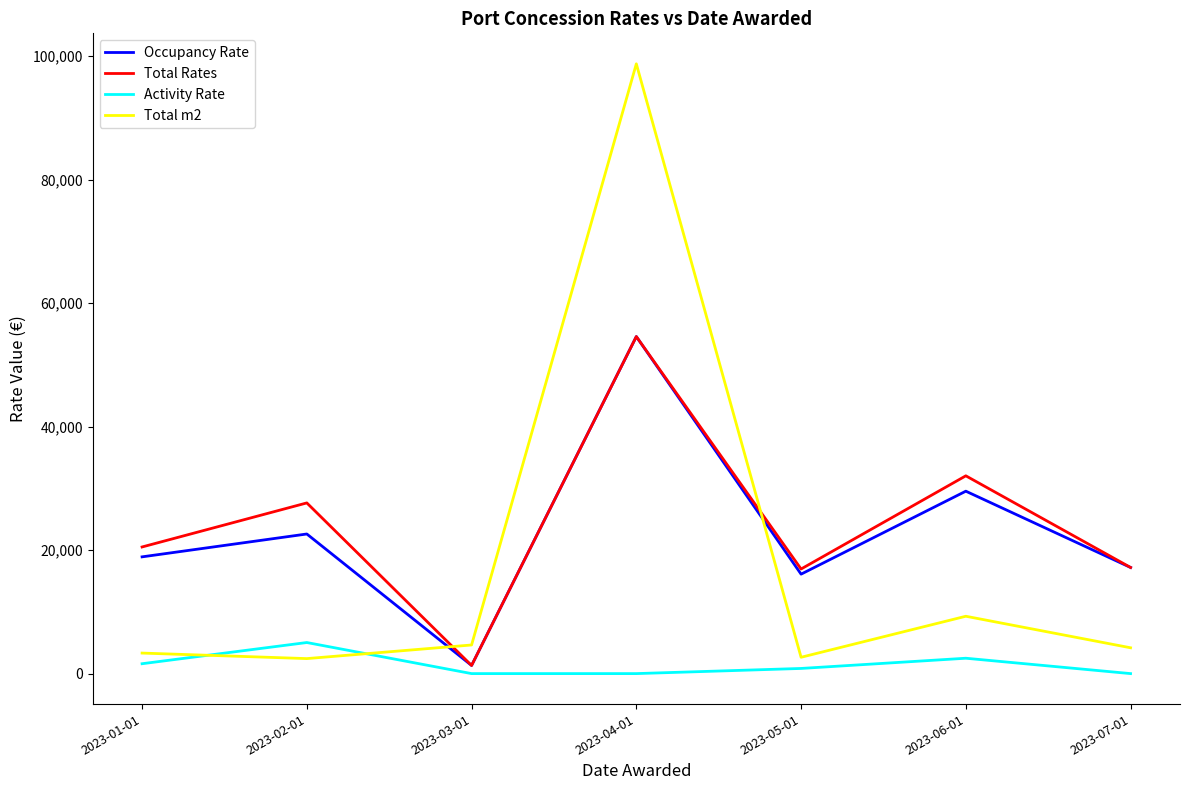

At which label does Occupancy Rate first exceed 18910?

2023-01-01